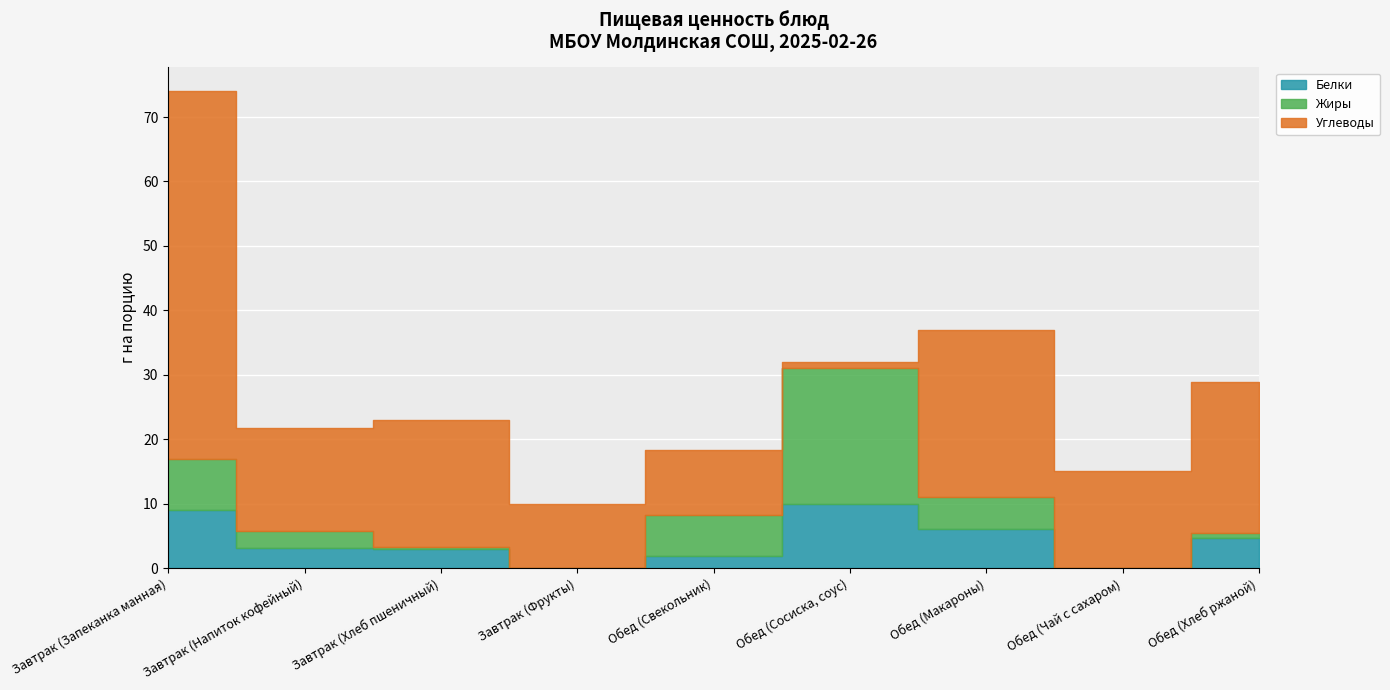

What is the difference between the maximum and second lowest values in the Жиры series?

21.0